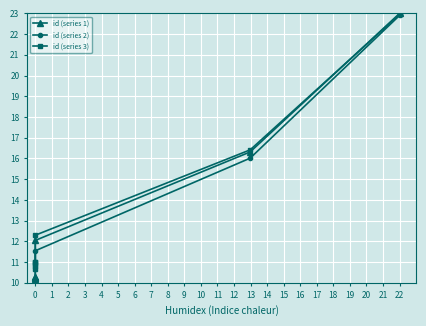

Which series has the widest spread of values?

id (series 2)